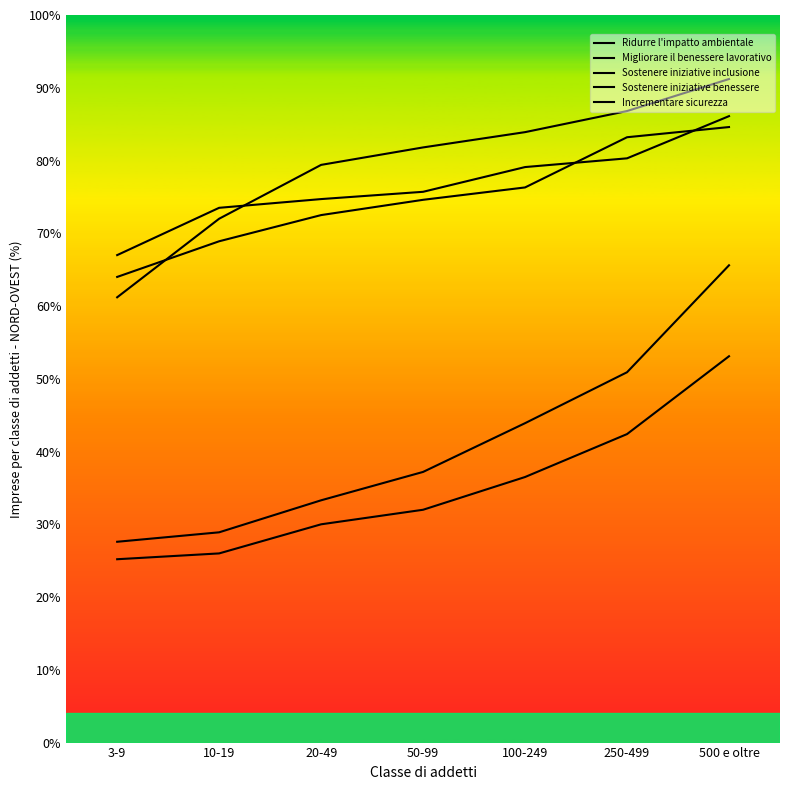

Where is Migliorare il benessere lavorativo nearest to the value 76?

50-99